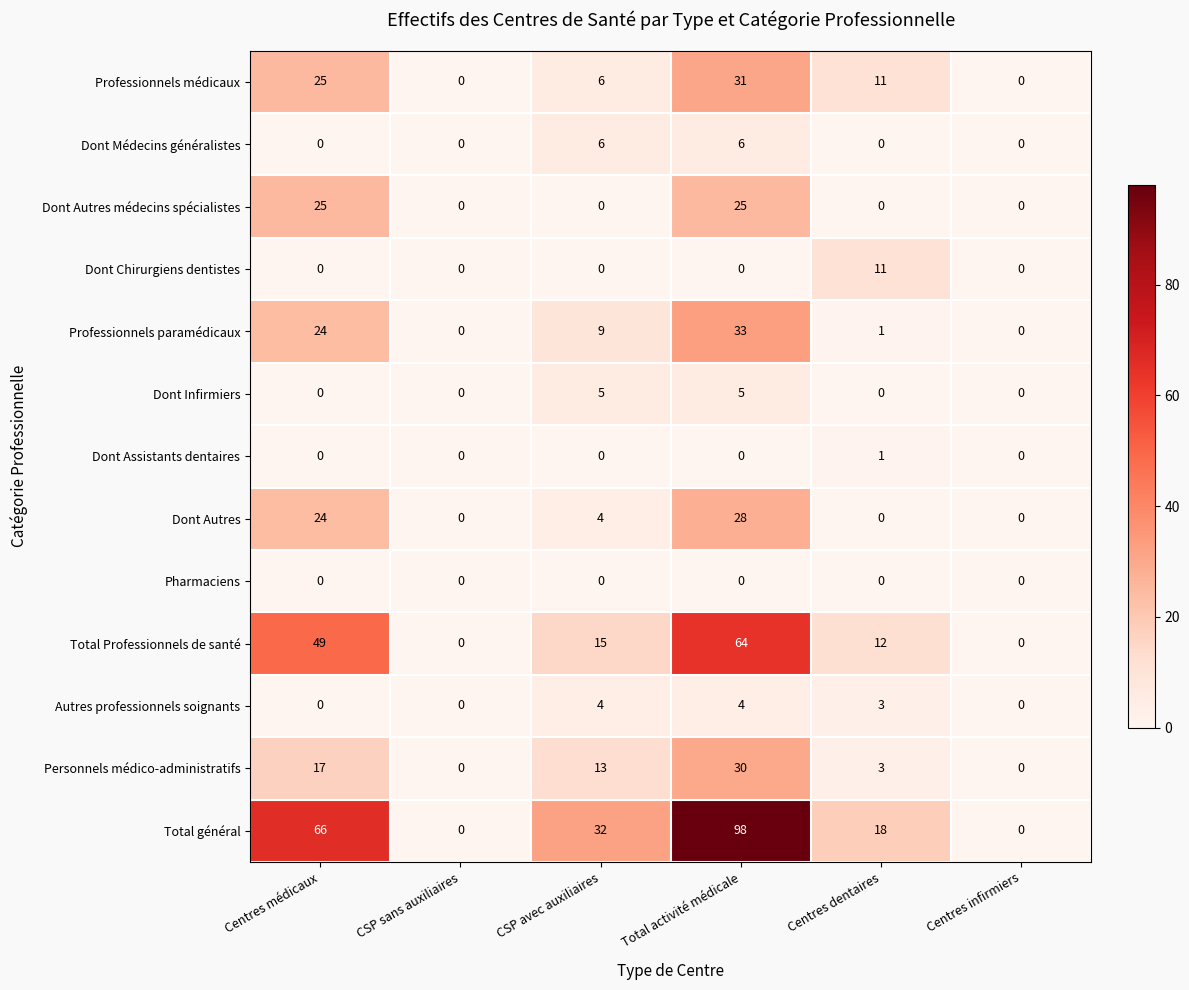

Which category has the highest value across all series?

Total activité médicale